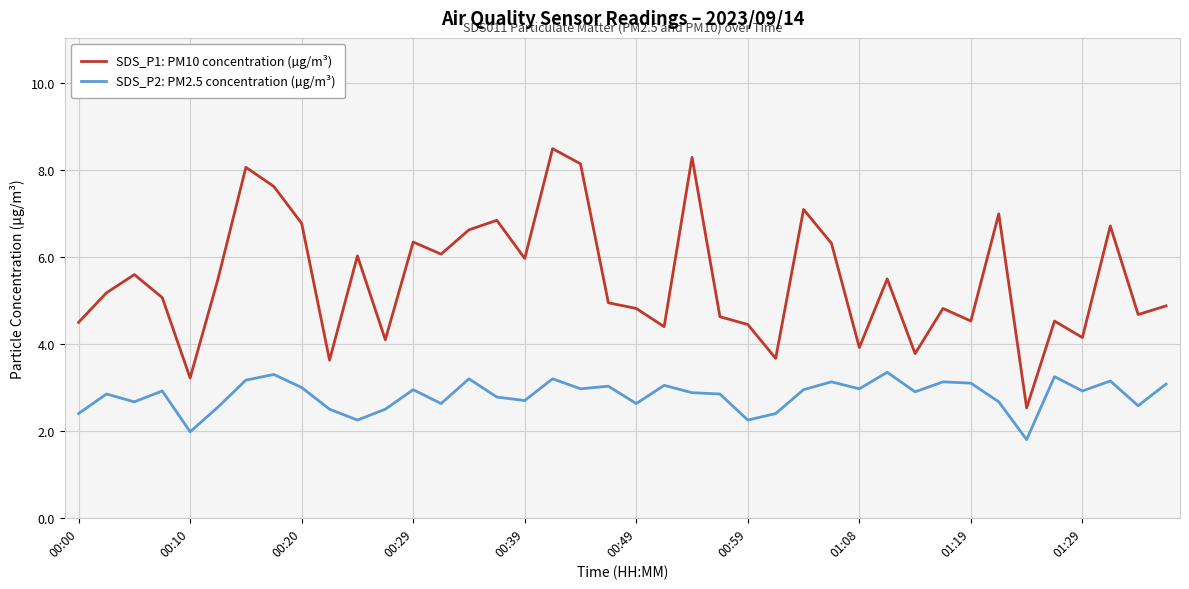

What is the minimum value for SDS_P1: PM10 concentration (µg/m³)?

2.5